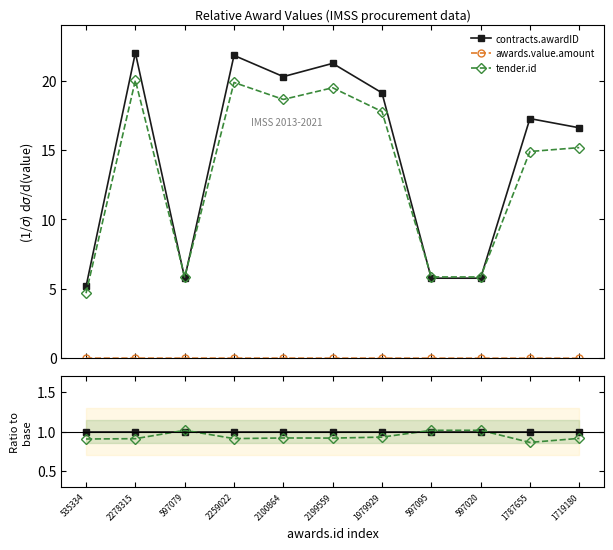

Reading right to left, transcribe all the data shown in this chart.

contracts.awardID: 1.0	1.0	1.0	1.0	1.0	1.0	1.0	1.0	1.0	1.0	1.0
awards.value.amount: 0.0	0.0	0.0	0.0	0.0	0.0	0.0	0.0	0.0	0.0	0.0
tender.id: 0.9	0.9	1.0	1.0	0.9	0.9	0.9	0.9	1.0	0.9	0.9